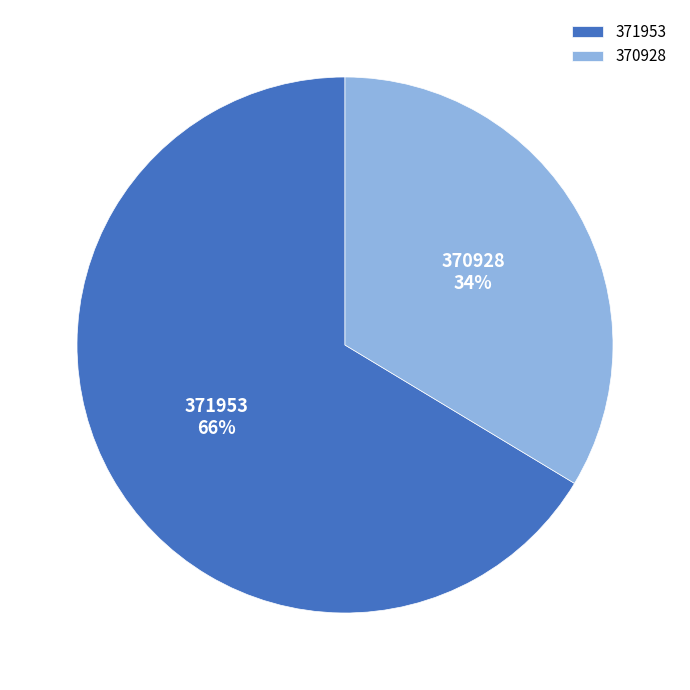

True or false: 370928 accounts for 34% of the total.

True